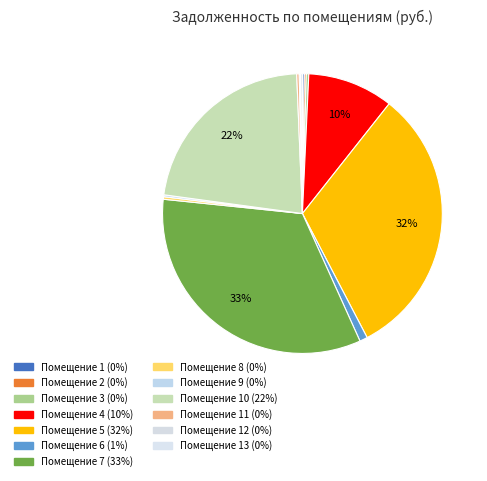

Count the number of slices in the pie.

13